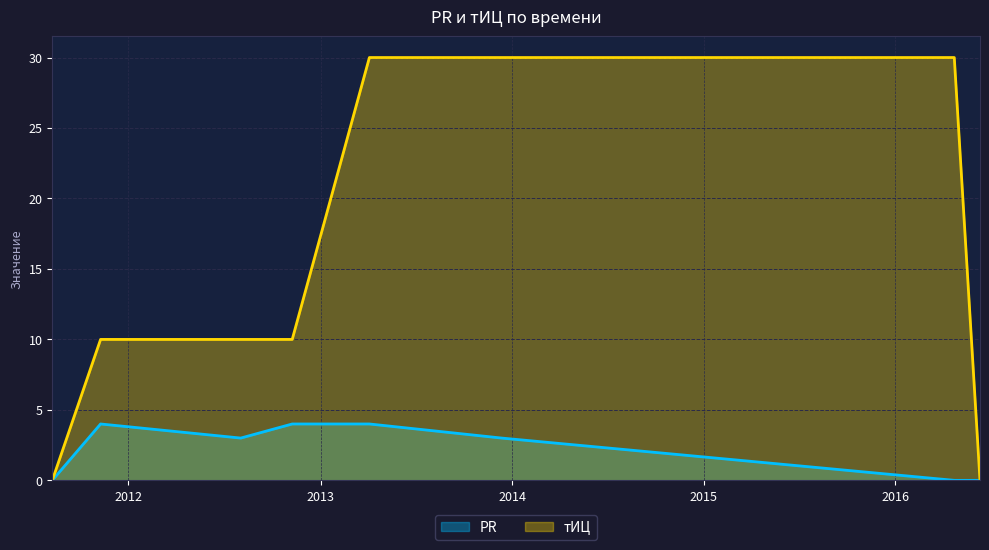

Read the тИЦ value at 2013-12-12, to the nearest 5.

30